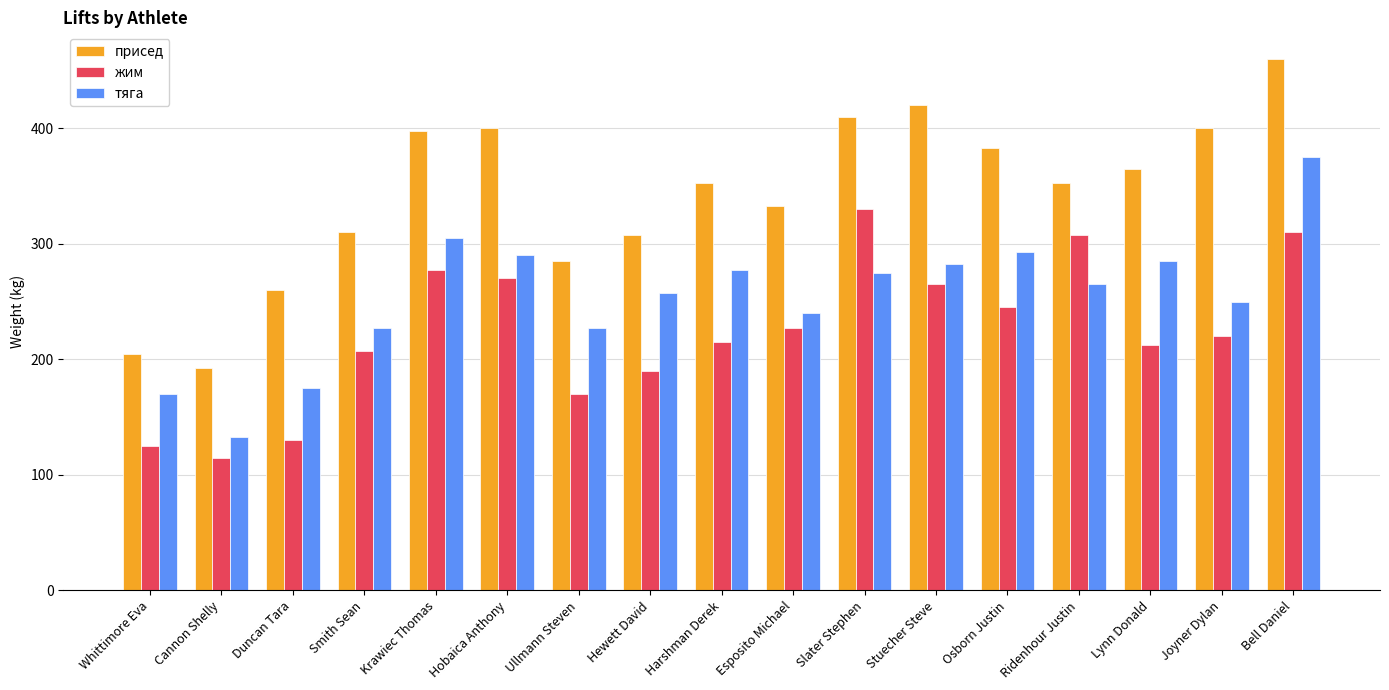

Reading left to right, extract all data points from this chart.

присед: Whittimore Eva=205.0	Cannon Shelly=192.5	Duncan Tara=260.0	Smith Sean=310.0	Krawiec Thomas=397.5	Hobaica Anthony=400.0	Ullmann Steven=285.0	Hewett David=307.5	Harshman Derek=352.5	Esposito Michael=332.5	Slater Stephen=410.0	Stuecher Steve=420.0	Osborn Justin=382.5	Ridenhour Justin=352.5	Lynn Donald=365.0	Joyner Dylan=400.0	Bell Daniel=460.0
жим: Whittimore Eva=125.0	Cannon Shelly=115.0	Duncan Tara=130.0	Smith Sean=207.5	Krawiec Thomas=277.5	Hobaica Anthony=270.0	Ullmann Steven=170.0	Hewett David=190.0	Harshman Derek=215.0	Esposito Michael=227.5	Slater Stephen=330.0	Stuecher Steve=265.0	Osborn Justin=245.0	Ridenhour Justin=307.5	Lynn Donald=212.5	Joyner Dylan=220.0	Bell Daniel=310.0
тяга: Whittimore Eva=170.0	Cannon Shelly=132.5	Duncan Tara=175.0	Smith Sean=227.5	Krawiec Thomas=305.0	Hobaica Anthony=290.0	Ullmann Steven=227.5	Hewett David=257.5	Harshman Derek=277.5	Esposito Michael=240.0	Slater Stephen=275.0	Stuecher Steve=282.5	Osborn Justin=292.5	Ridenhour Justin=265.0	Lynn Donald=285.0	Joyner Dylan=250.0	Bell Daniel=375.0